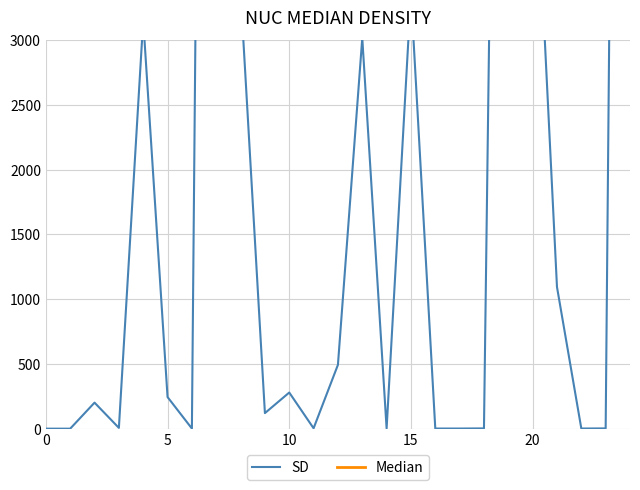

True or false: SD and Median intersect in this chart.

True